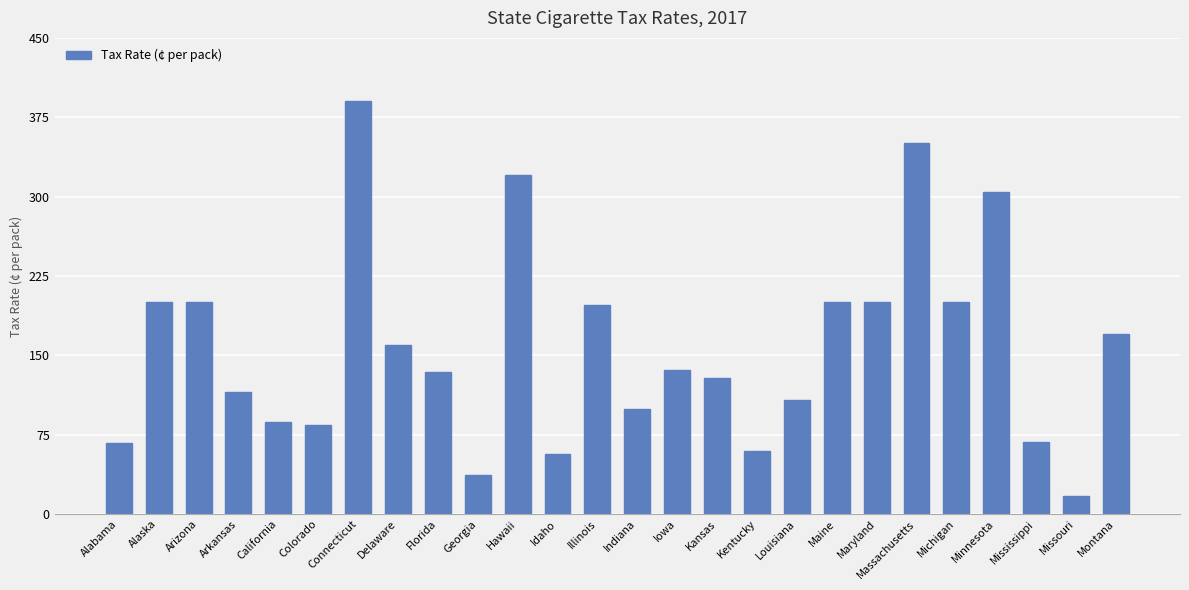

What is the change in value from Arkansas to Florida?

+18.9